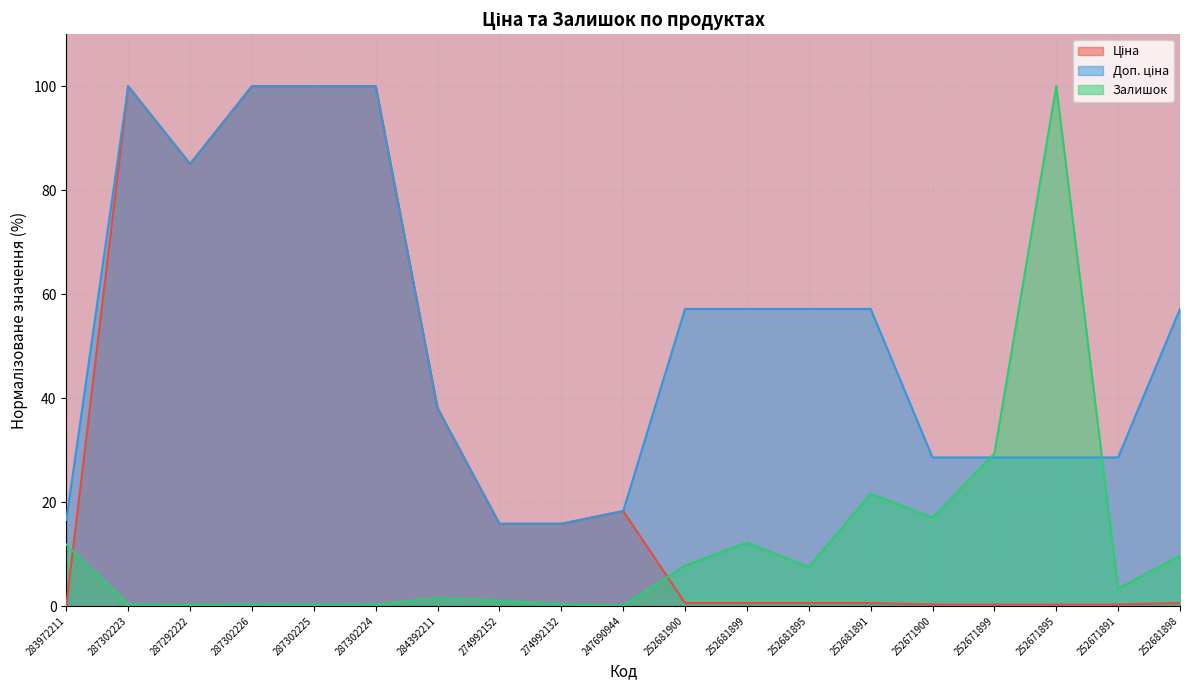

How many series are shown in this chart?

3